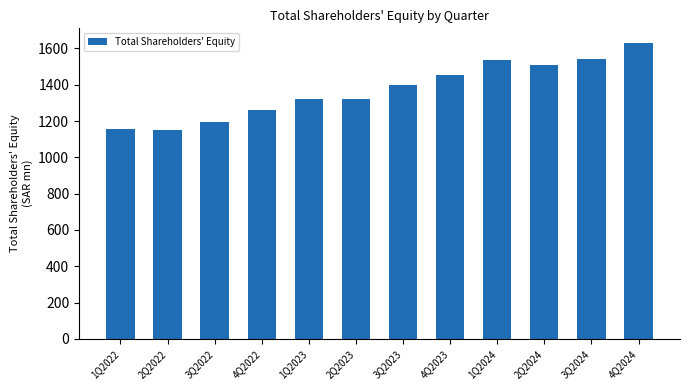

Which label corresponds to the largest value in the chart?

4Q2024